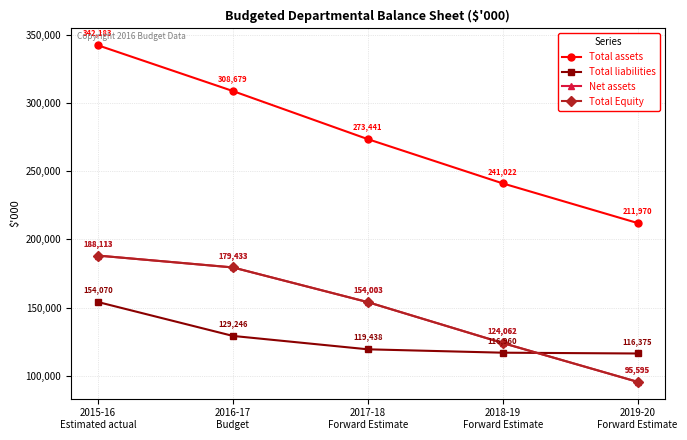

How many intersections are there between Net assets and Total liabilities?

1